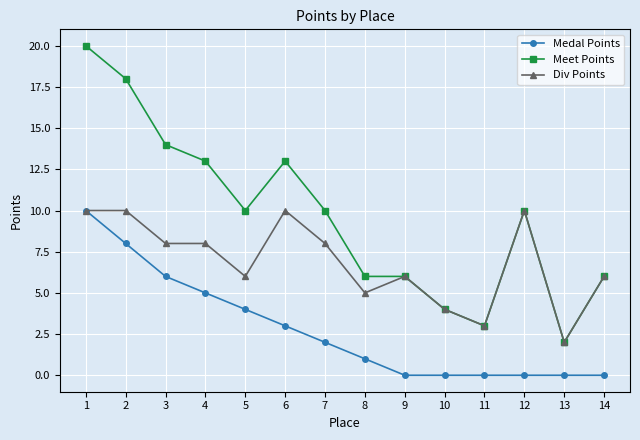

Which category has the lowest value in the Meet Points series?

13